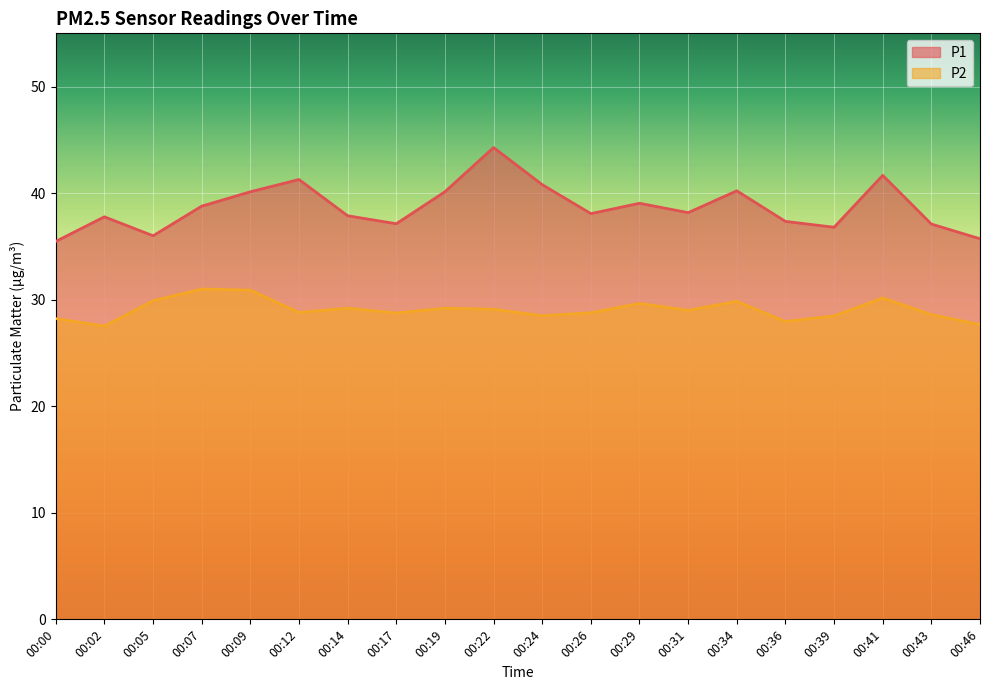

What is the total value across all series at 00:17?

65.9